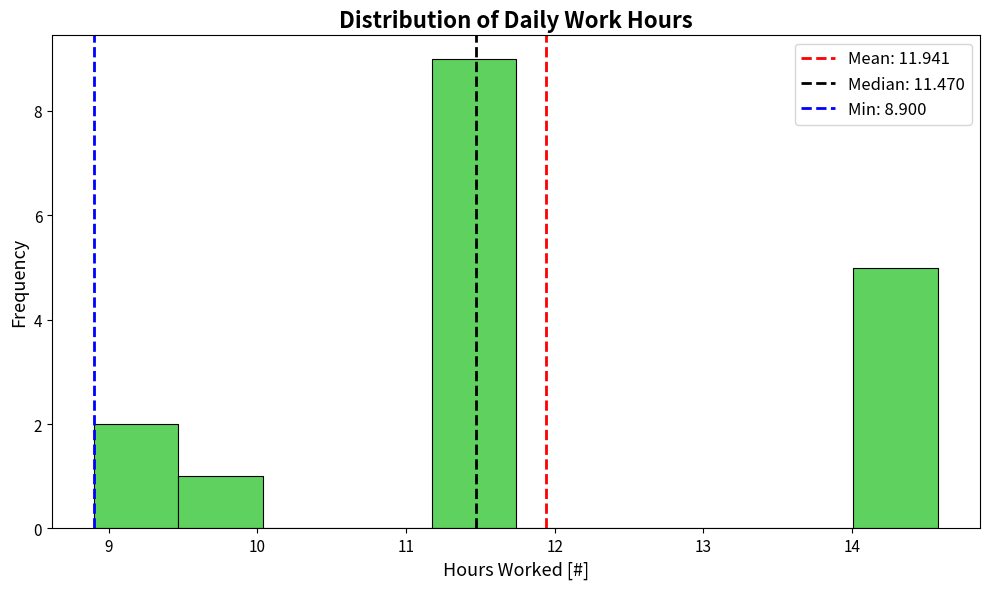

Reading left to right, list every bar in this chart as the range it spans on the x-axis followed by its height. Neither the bar edges nor the heights are printed on the chart, so give them approximately, as read against the axes.

8.9 to 9.5: 2
9.5 to 10.0: 1
10.0 to 10.6: 0
10.6 to 11.2: 0
11.2 to 11.7: 9
11.7 to 12.3: 0
12.3 to 12.9: 0
12.9 to 13.4: 0
13.4 to 14.0: 0
14.0 to 14.6: 5